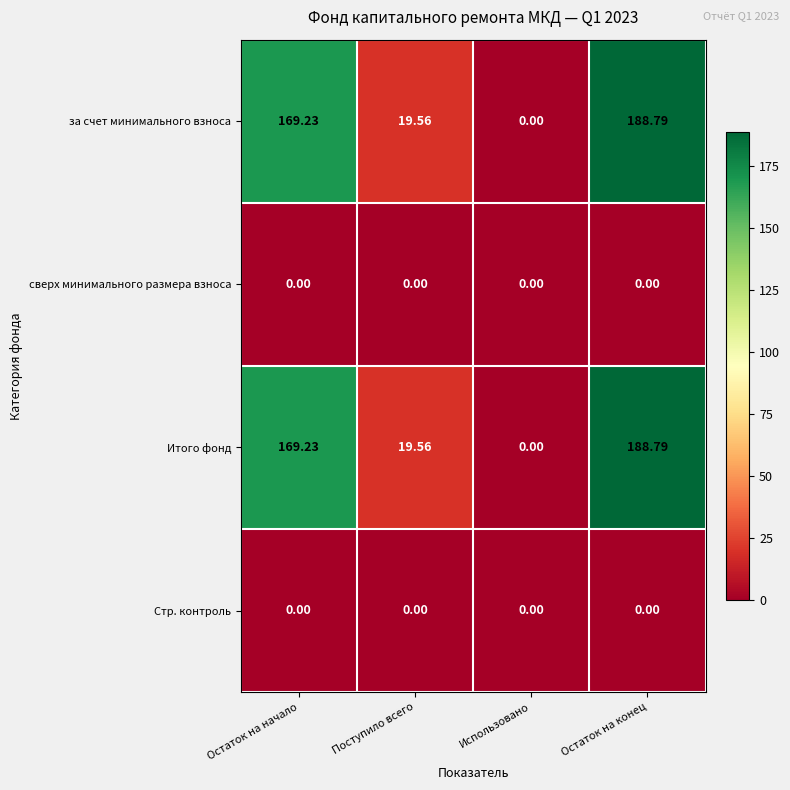

What is the total value across all series at Остаток на конец?

377.6